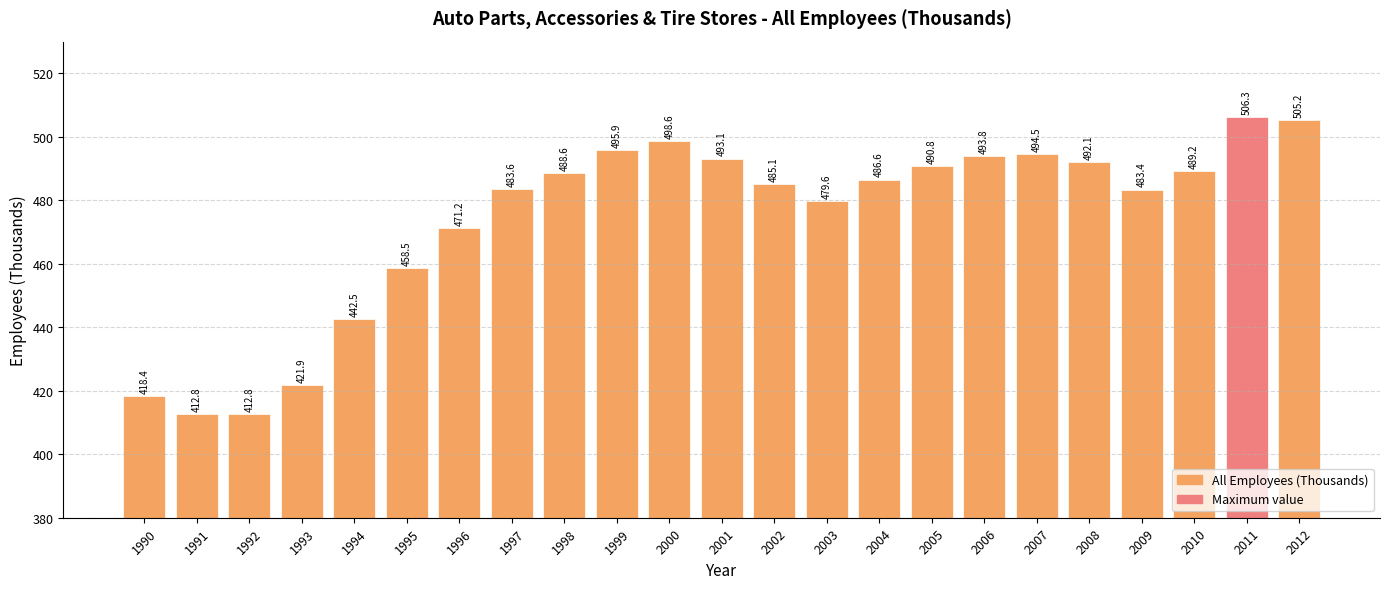

How many values exceed 486?

12